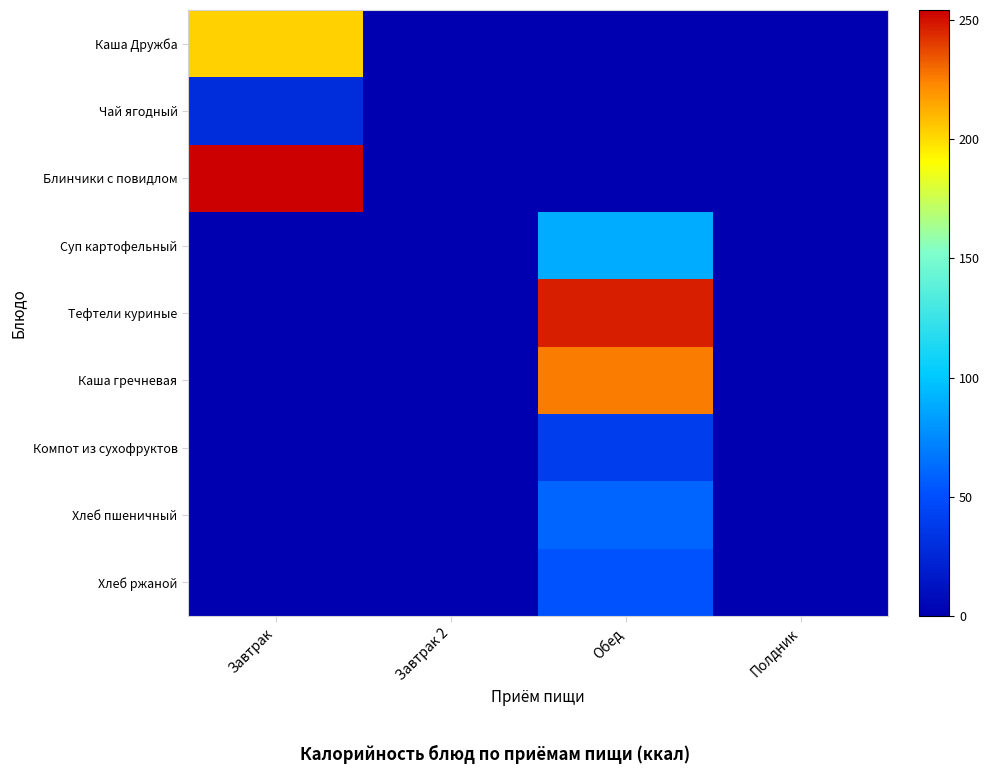

Reading left to right, extract all data points from this chart.

Каша Дружба: Завтрак=203.5	Завтрак 2=0.0	Обед=0.0	Полдник=0.0
Чай ягодный: Завтрак=29.1	Завтрак 2=0.0	Обед=0.0	Полдник=0.0
Блинчики с повидлом: Завтрак=254.2	Завтрак 2=0.0	Обед=0.0	Полдник=0.0
Суп картофельный: Завтрак=0.0	Завтрак 2=0.0	Обед=89.0	Полдник=0.0
Тефтели куриные: Завтрак=0.0	Завтрак 2=0.0	Обед=246.8	Полдник=0.0
Каша гречневая: Завтрак=0.0	Завтрак 2=0.0	Обед=225.7	Полдник=0.0
Компот из сухофруктов: Завтрак=0.0	Завтрак 2=0.0	Обед=40.4	Полдник=0.0
Хлеб пшеничный: Завтрак=0.0	Завтрак 2=0.0	Обед=59.7	Полдник=0.0
Хлеб ржаной: Завтрак=0.0	Завтрак 2=0.0	Обед=52.2	Полдник=0.0